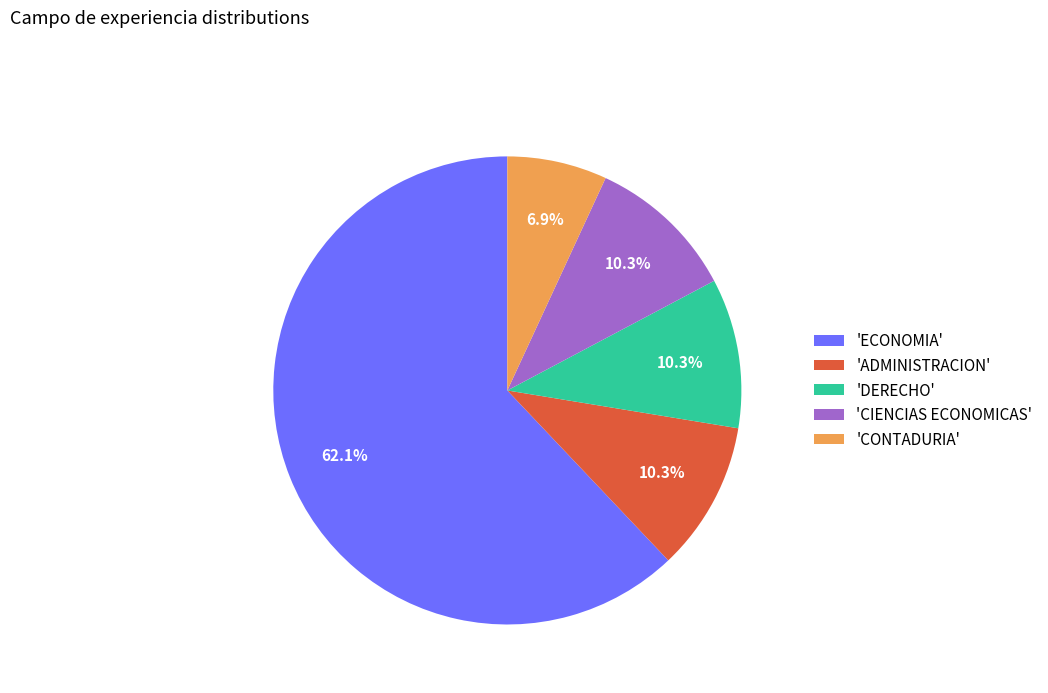

Does any single category account for the majority?

Yes